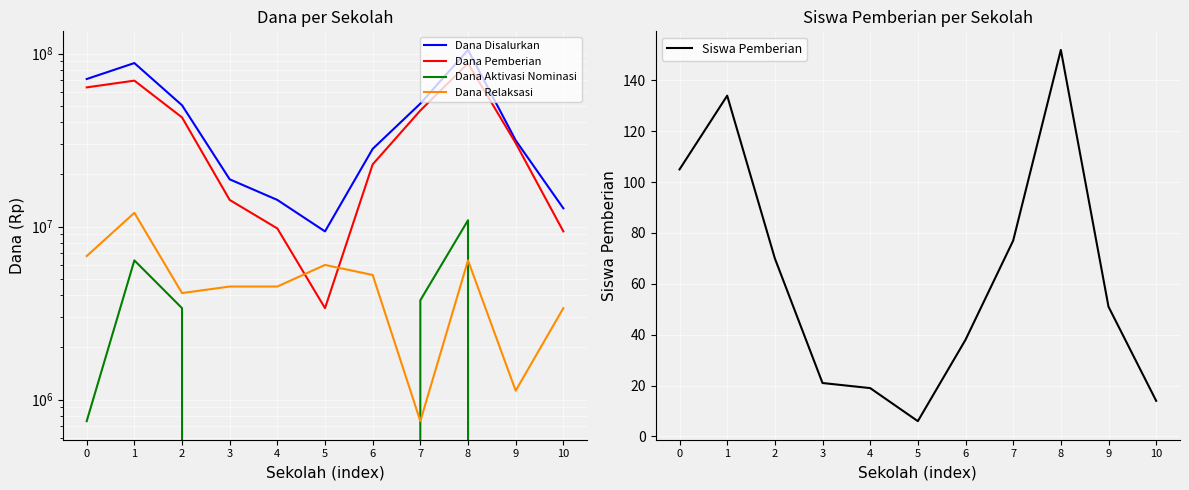

What is the value of the Siswa Pemberian point at the 7th from the left?

38